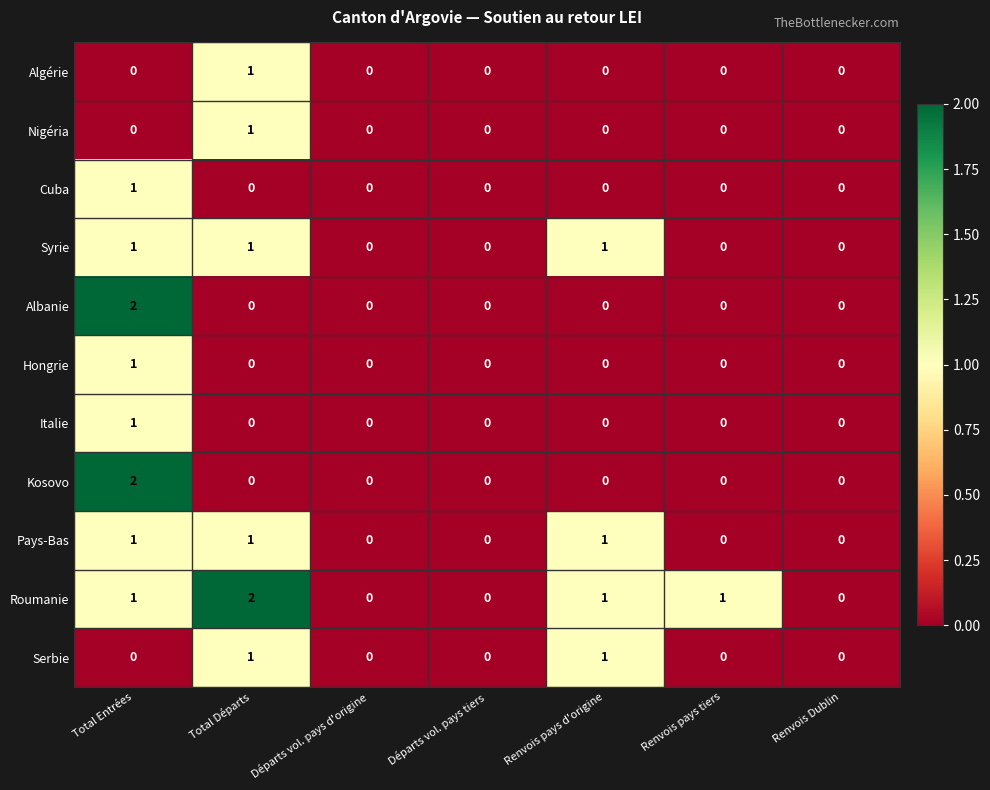

Which series has the largest total across all categories?

Roumanie